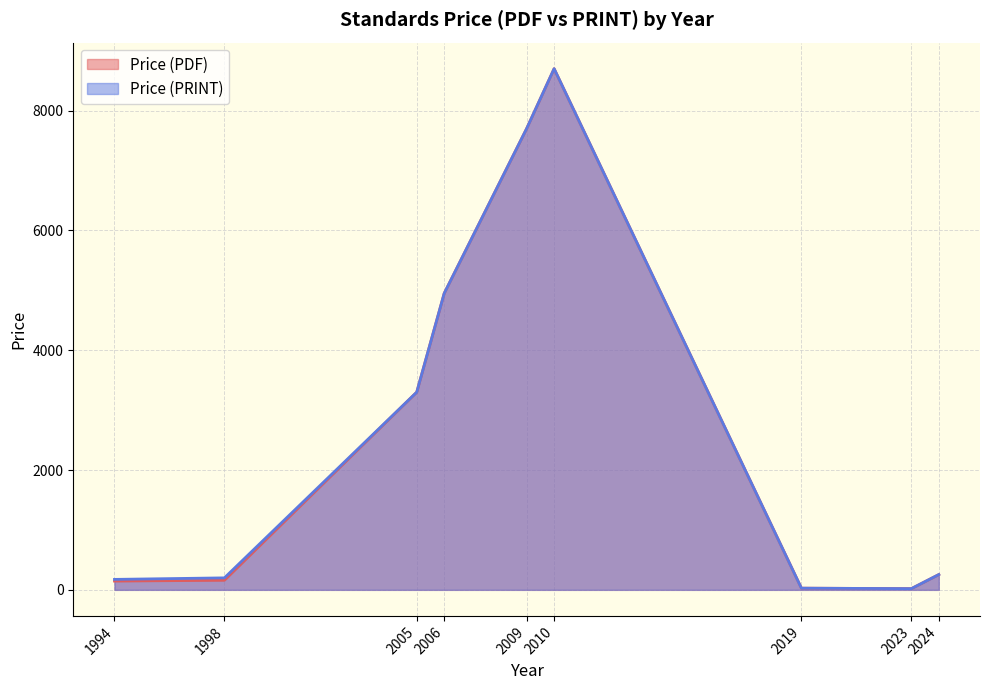

At which category does the chart reach its peak across all series?

2010